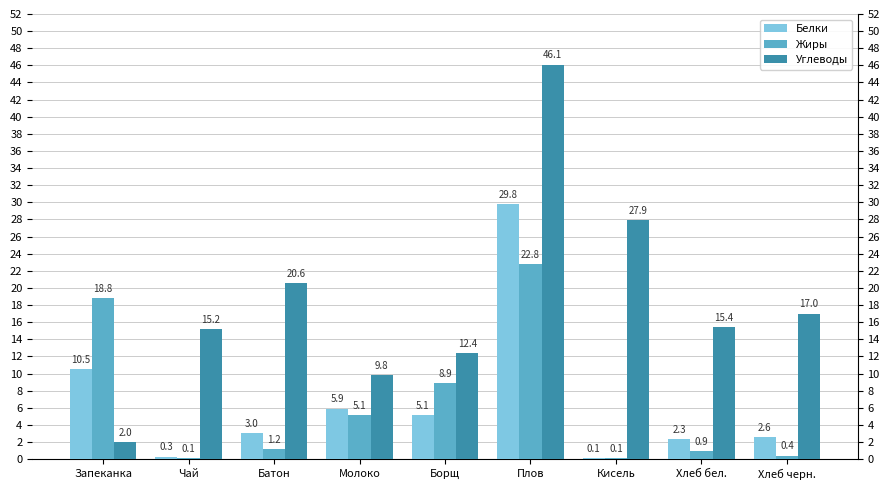

What is the label of the 6th bar from the left?

Плов